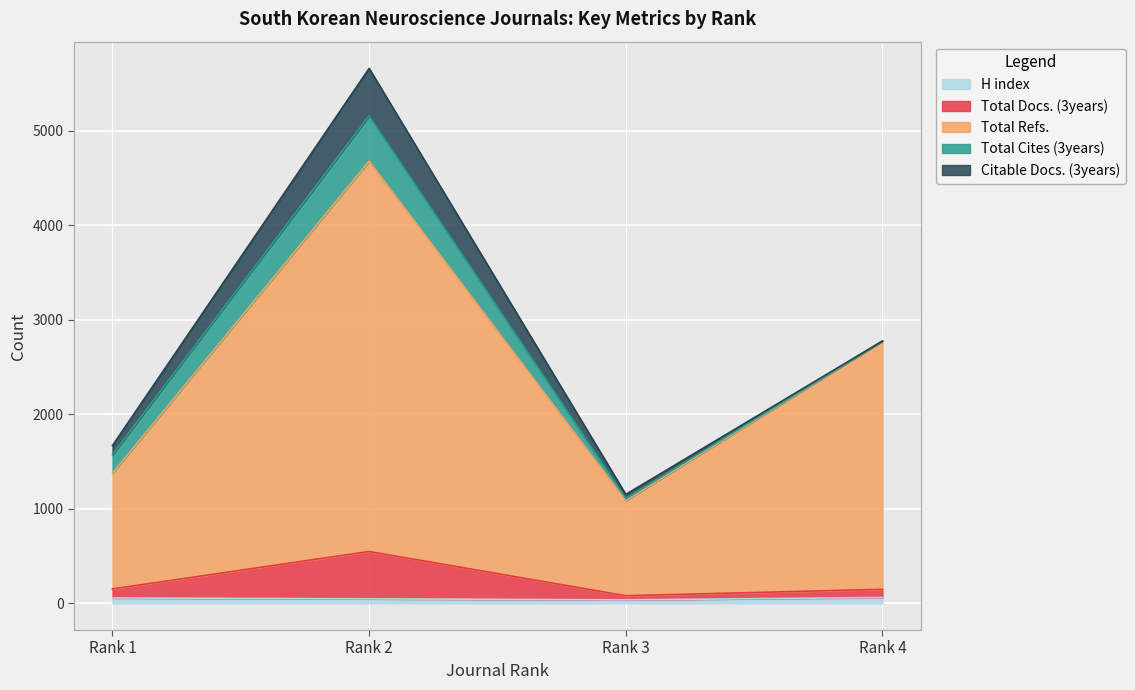

What is the approximate value of H index at Rank 1?

56